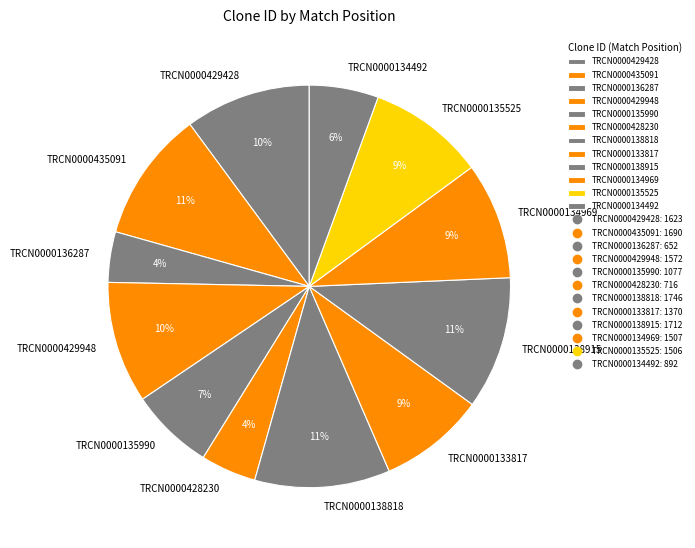

To the nearest percent, what portion does TRCN0000429948 represent?

10%